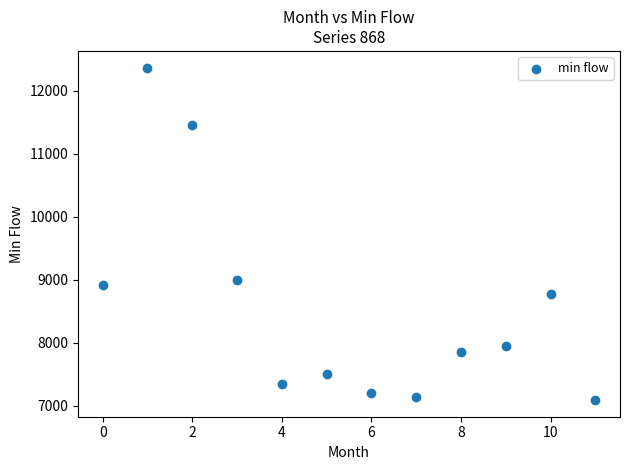

What is the range of Y values (max minus min)?

5277.7